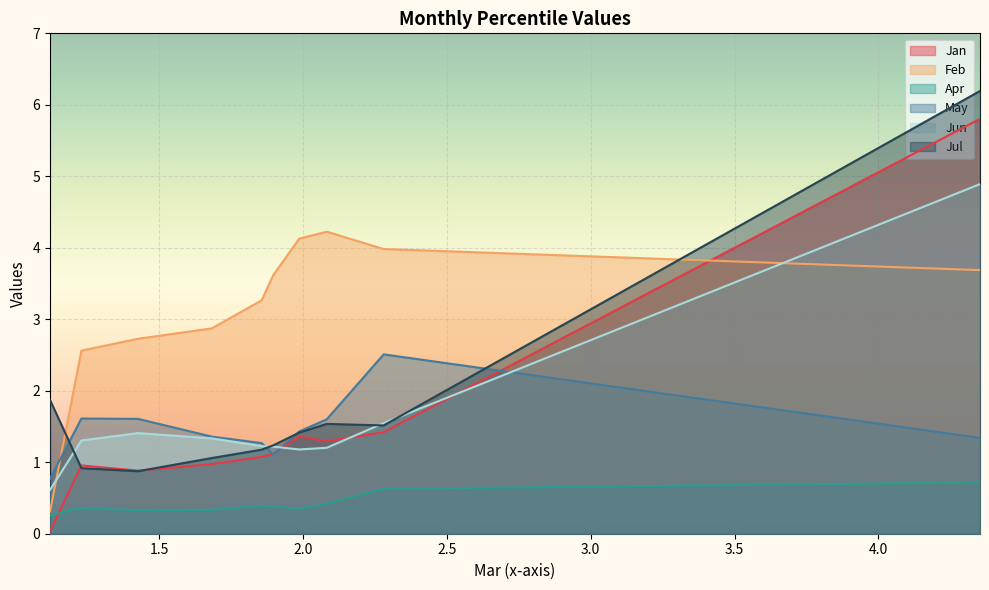

The value of Apr at pct05 is 0.2. True or false?

False